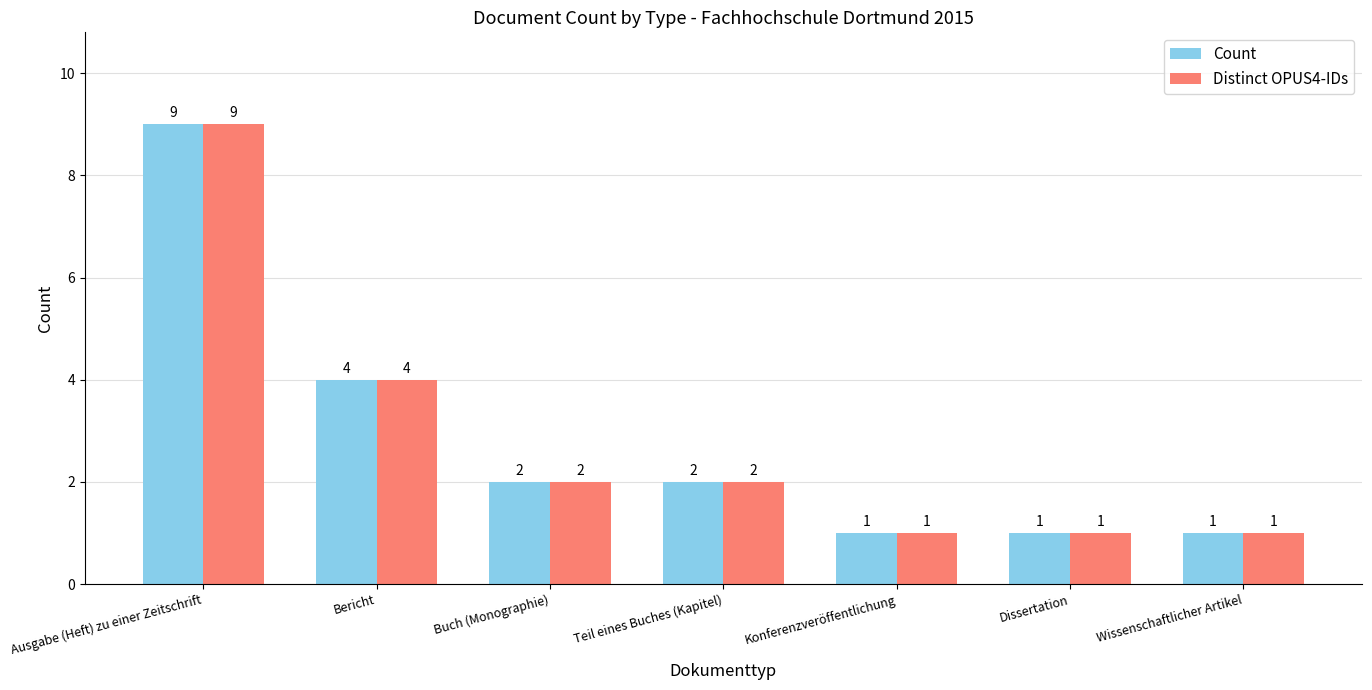

Reading left to right, extract all data points from this chart.

Count: 9	4	2	2	1	1	1
Distinct OPUS4-IDs: 9	4	2	2	1	1	1